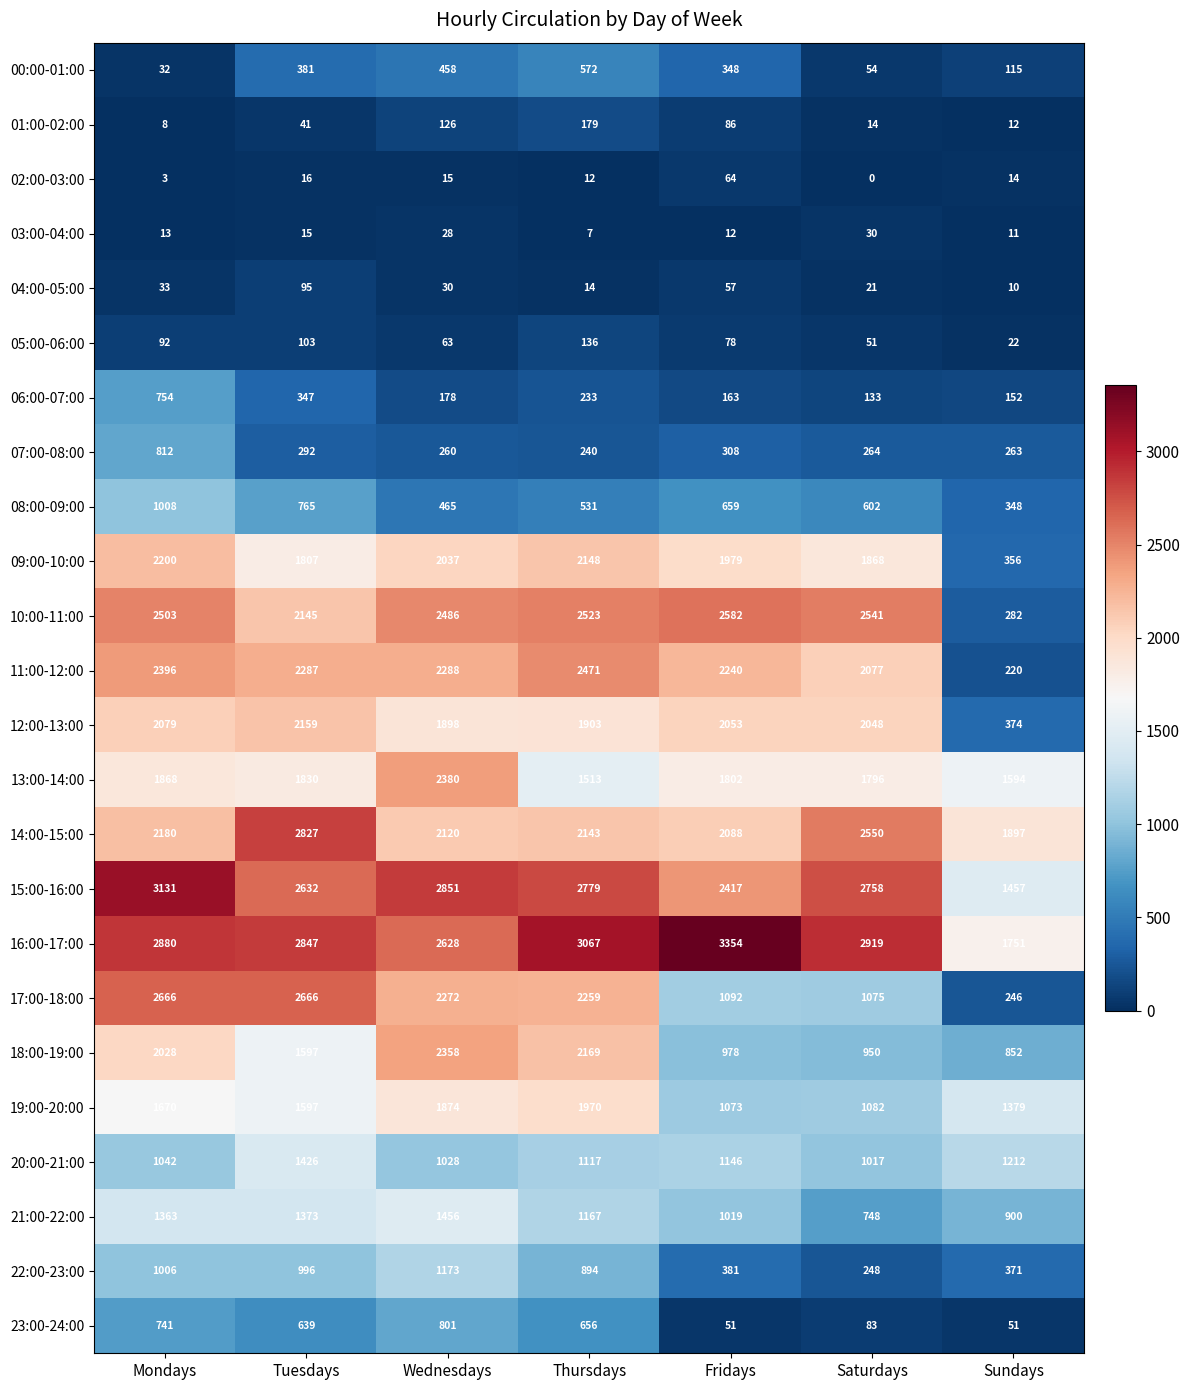

At Sundays, list the series in order from smallest to largest.

04:00-05:00, 03:00-04:00, 01:00-02:00, 02:00-03:00, 05:00-06:00, 23:00-24:00, 00:00-01:00, 06:00-07:00, 11:00-12:00, 17:00-18:00, 07:00-08:00, 10:00-11:00, 08:00-09:00, 09:00-10:00, 22:00-23:00, 12:00-13:00, 18:00-19:00, 21:00-22:00, 20:00-21:00, 19:00-20:00, 15:00-16:00, 13:00-14:00, 16:00-17:00, 14:00-15:00